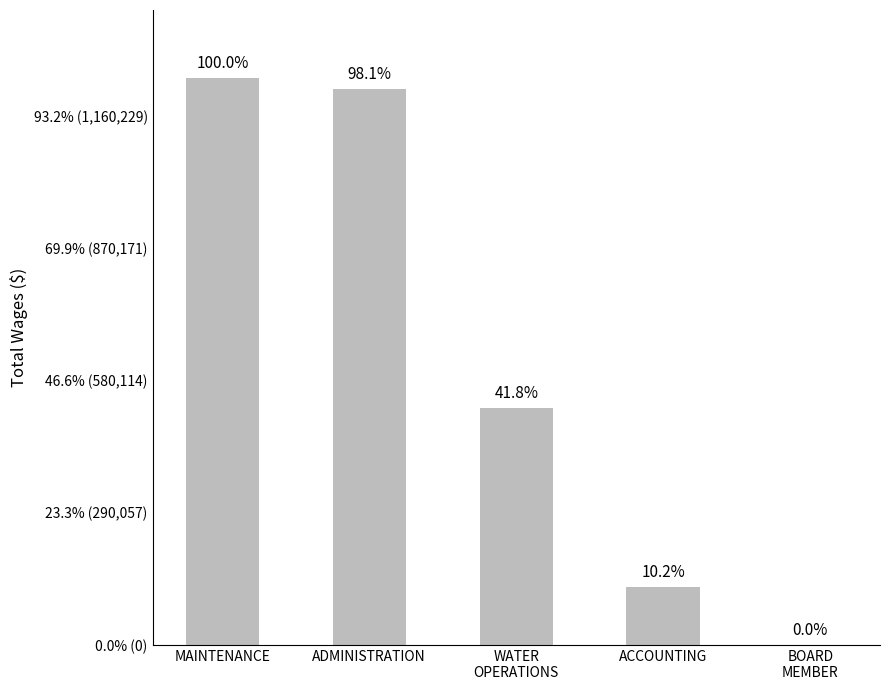

Reading right to left, list all the values displayed in this chart.

BOARD
MEMBER=0	ACCOUNTING=127011	WATER
OPERATIONS=520348	ADMINISTRATION=1221220	MAINTENANCE=1244881